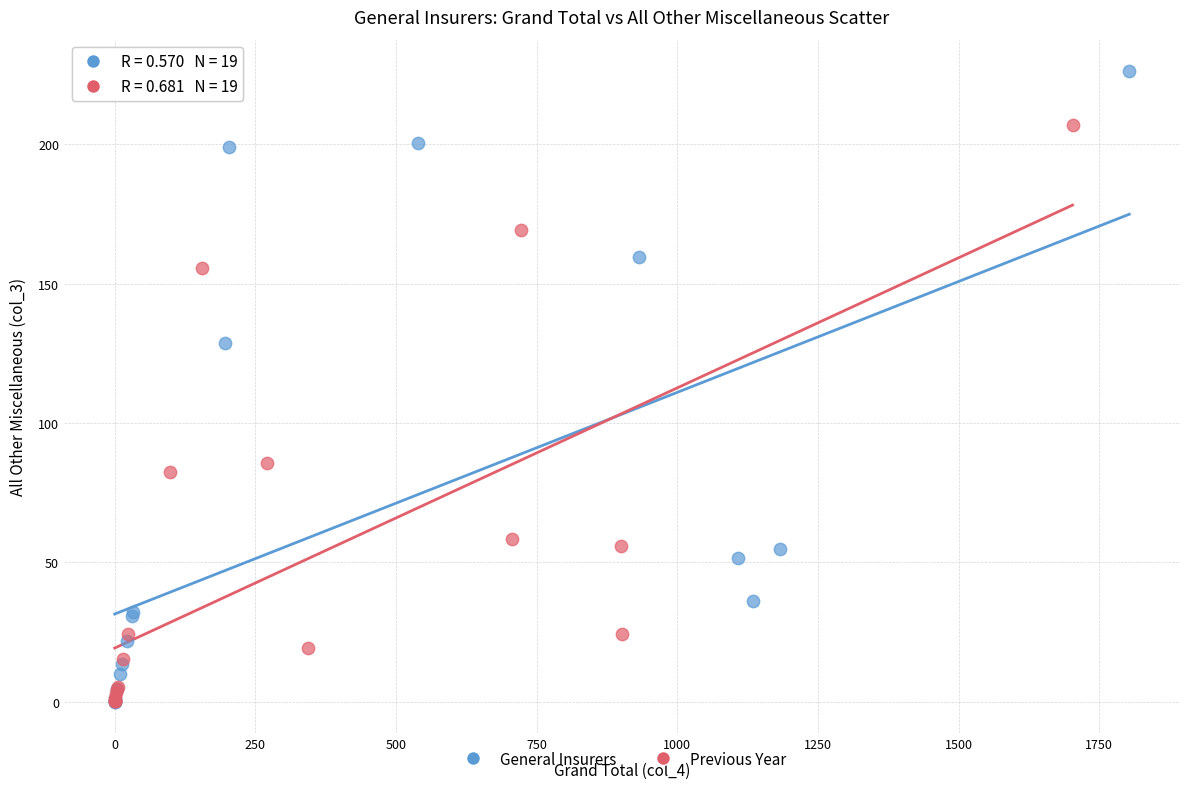

What are all the series names shown in the legend?

General Insurers, Previous Year